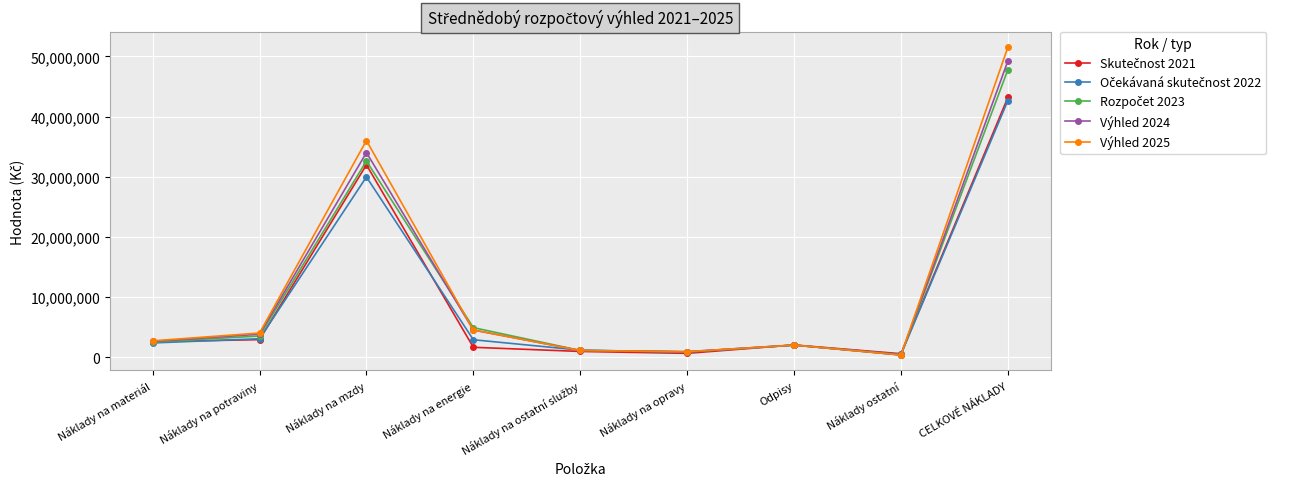

What position from the left is Náklady na mzdy?

3